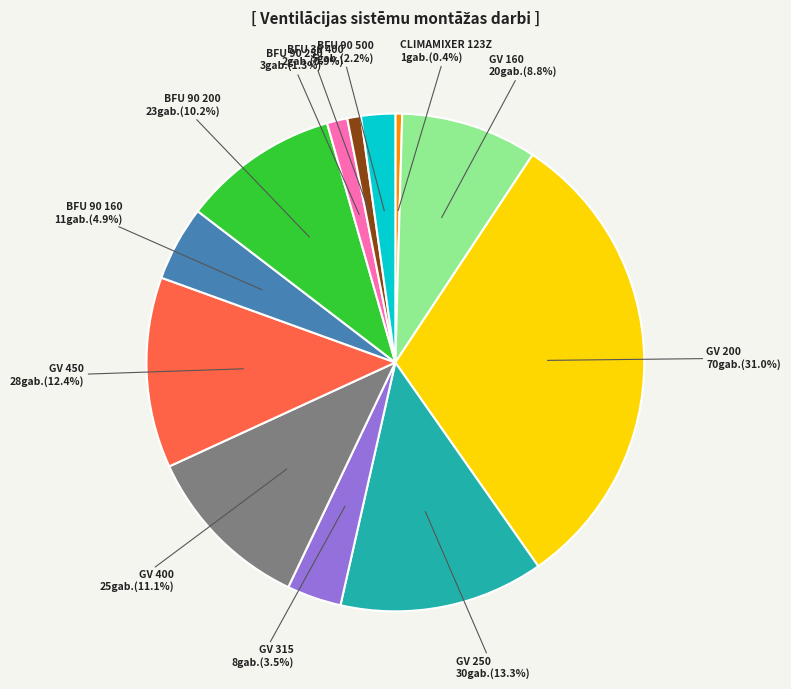

Which slice is the largest?

GV 200